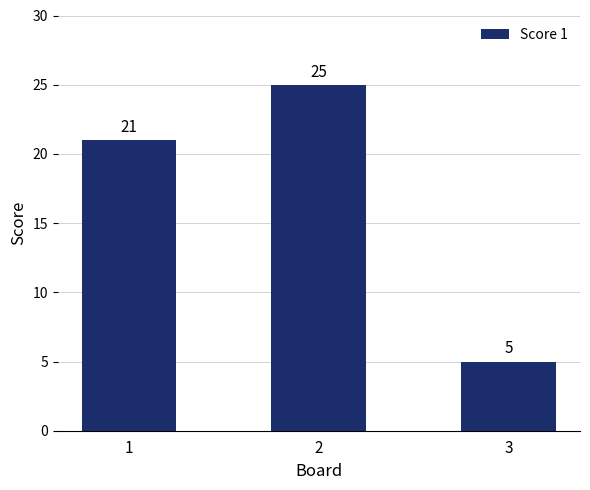

How many series are shown in this chart?

1